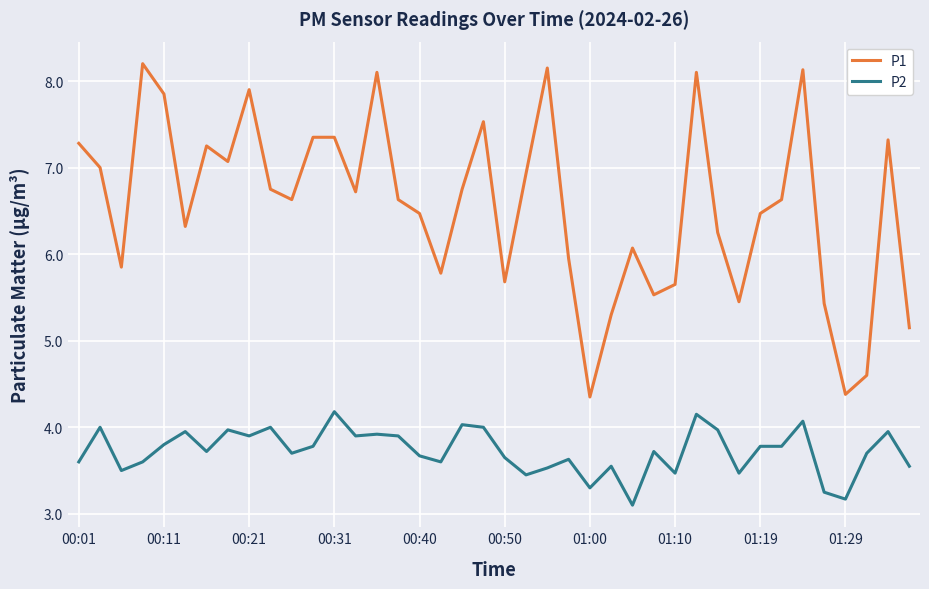

Rank the series by their average value, from lowest to highest.

P2, P1